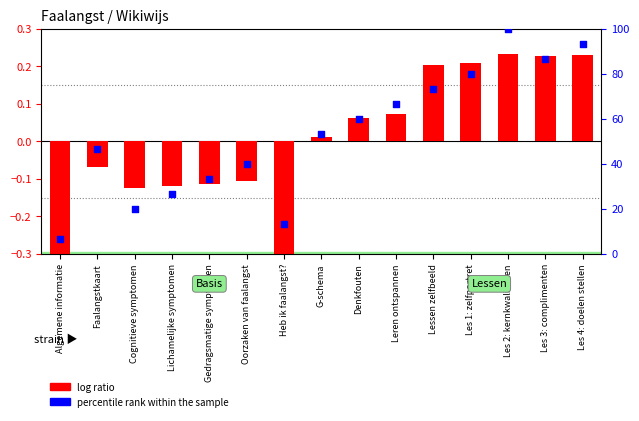

Which has a higher value, Faalangstkaart or Denkfouten?

Denkfouten